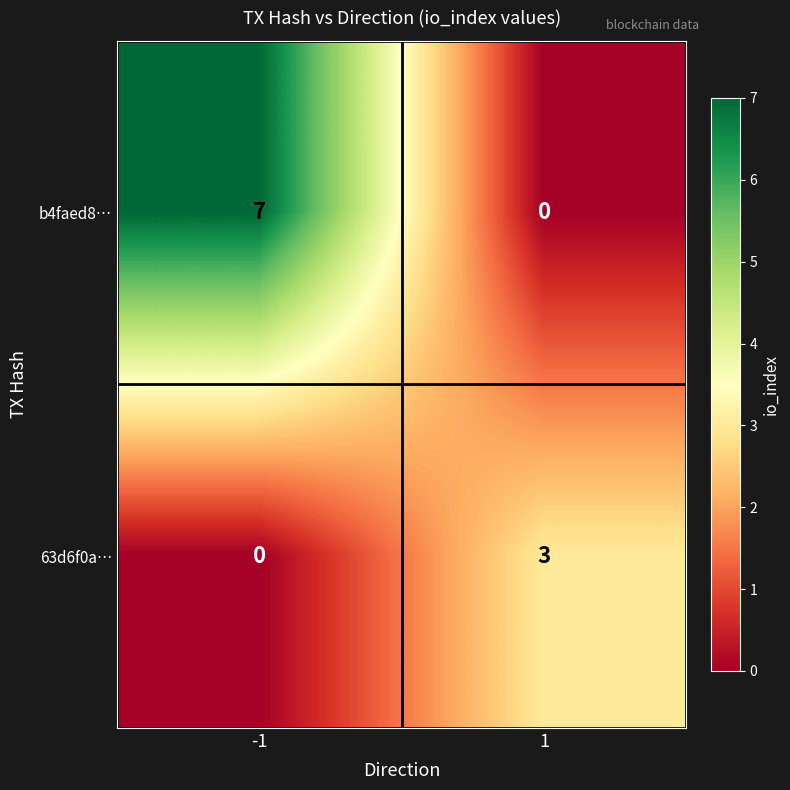

What is the maximum value shown in the chart?

7